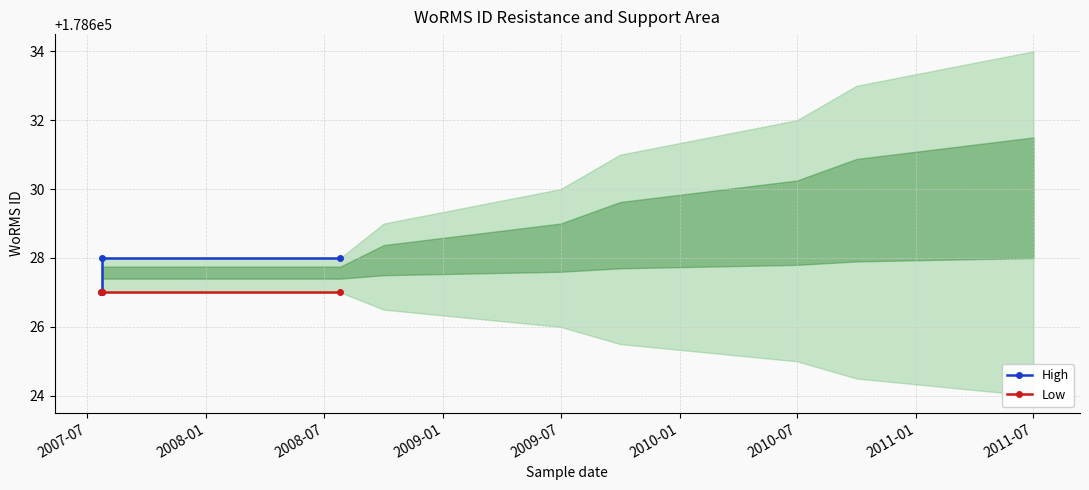

At which label does High reach its peak?

2008-07